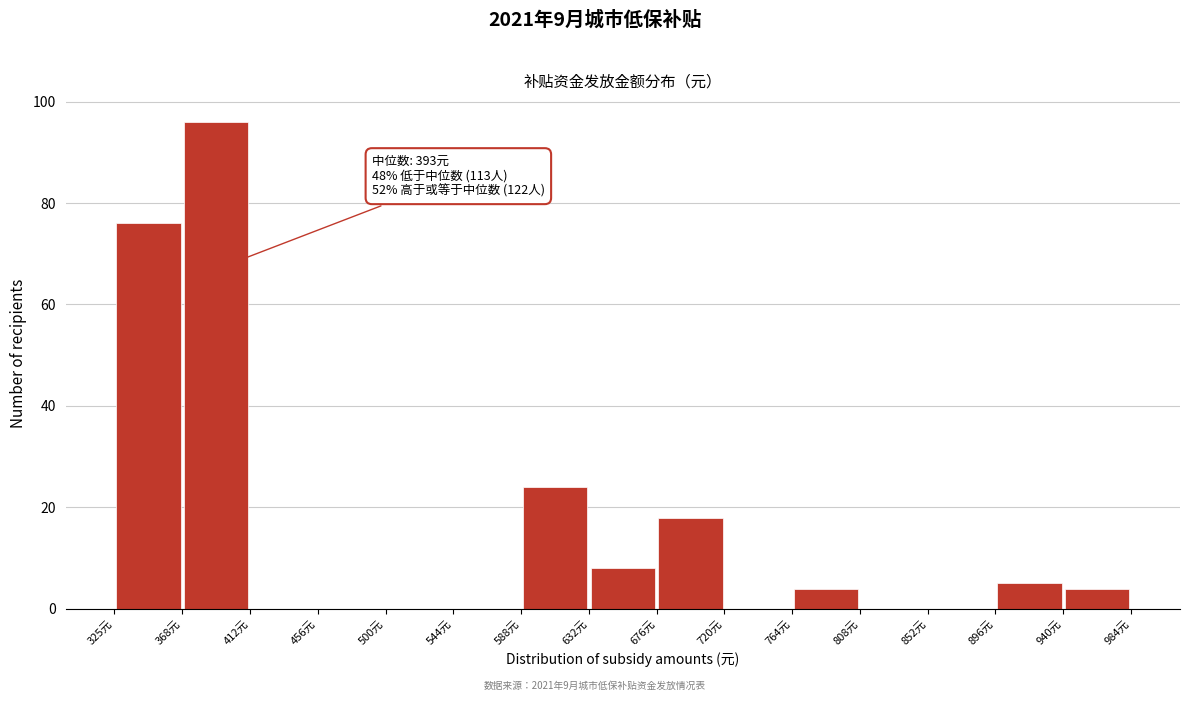

Over which range of the x-axis is the bar tallest?

370 to 415